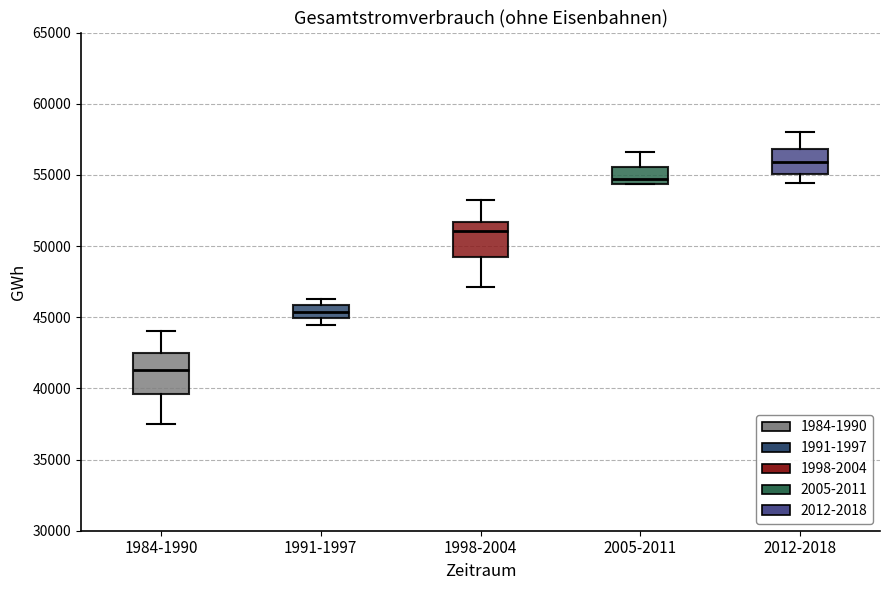

Which box's median line is the lowest?

1984-1990